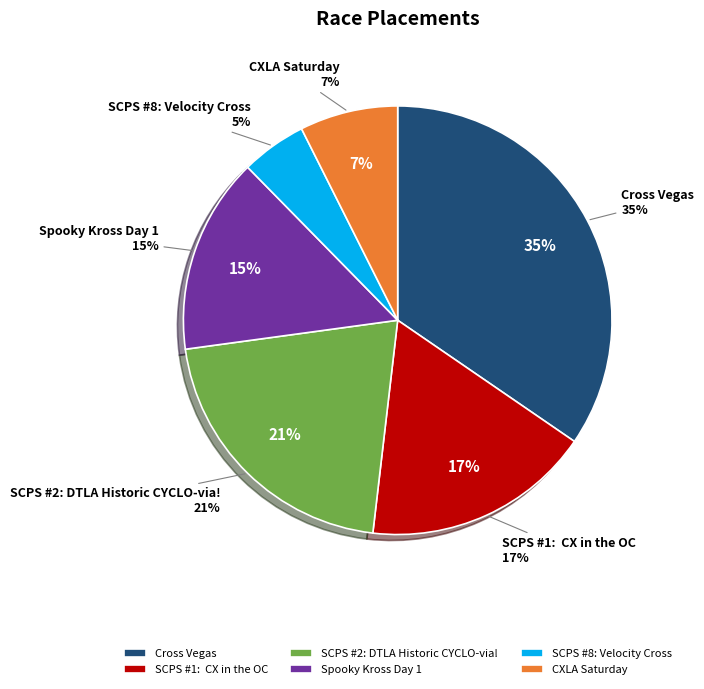

Is it true that CXLA Saturday is 7% of the pie?

True